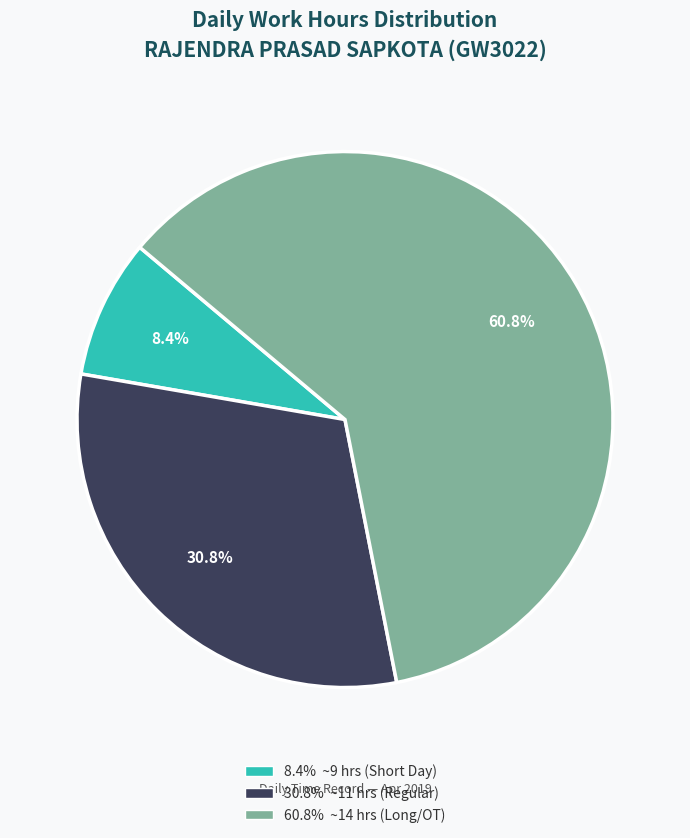

Does any single category account for the majority?

Yes